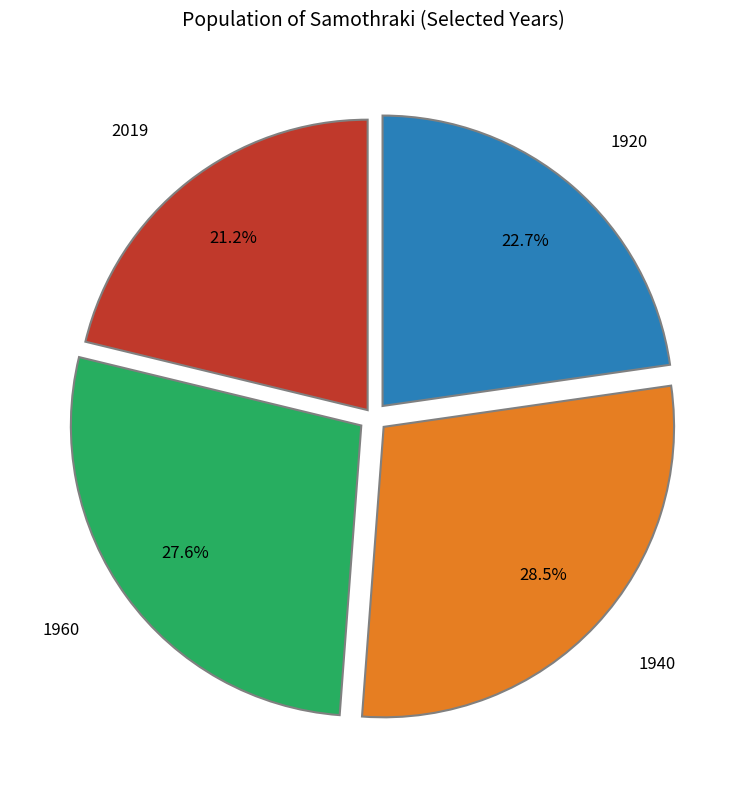

Is there a majority slice in this chart?

No